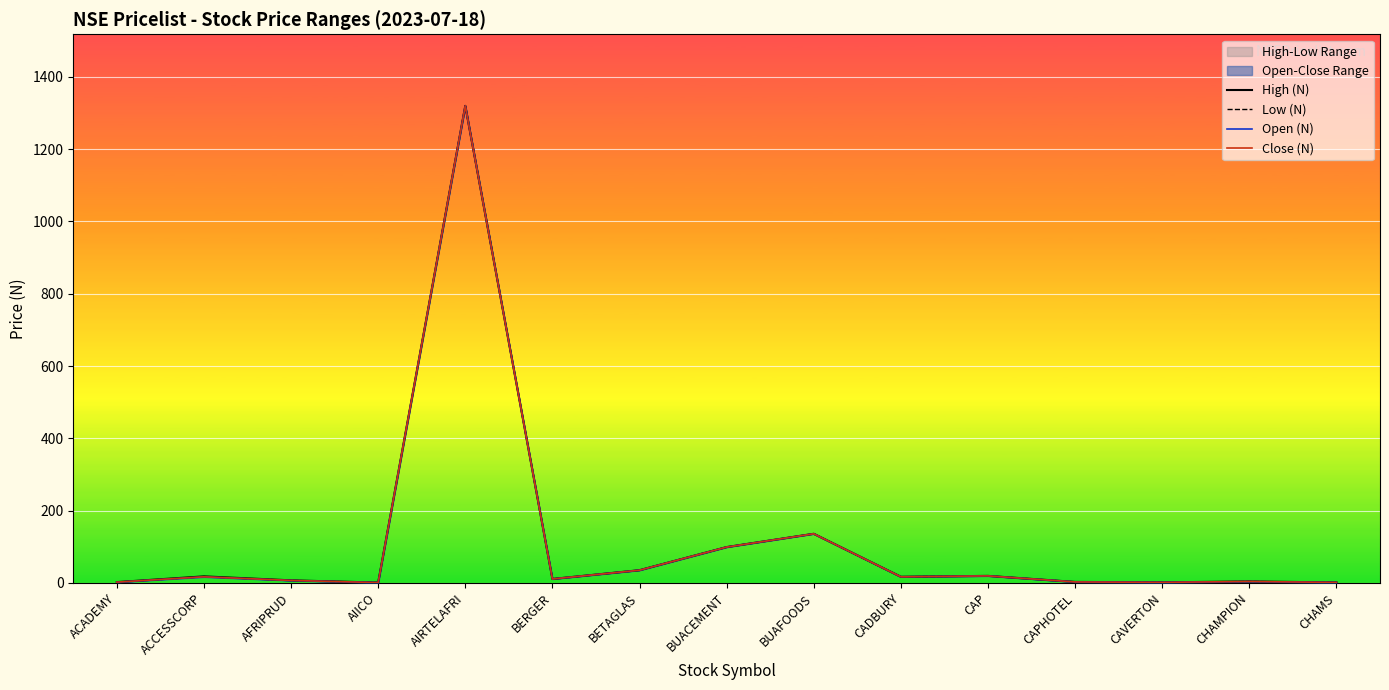

Is it true that Low (N) equals 3.2 at ACADEMY?

False